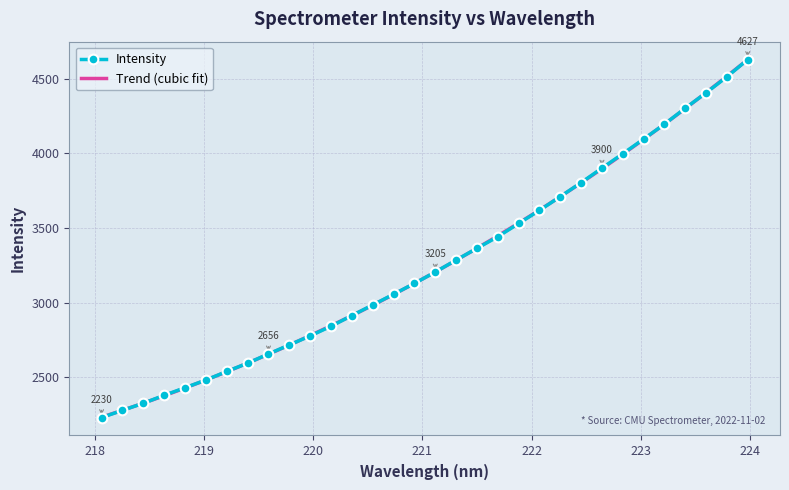

What is the maximum value shown in the chart?

4627.4